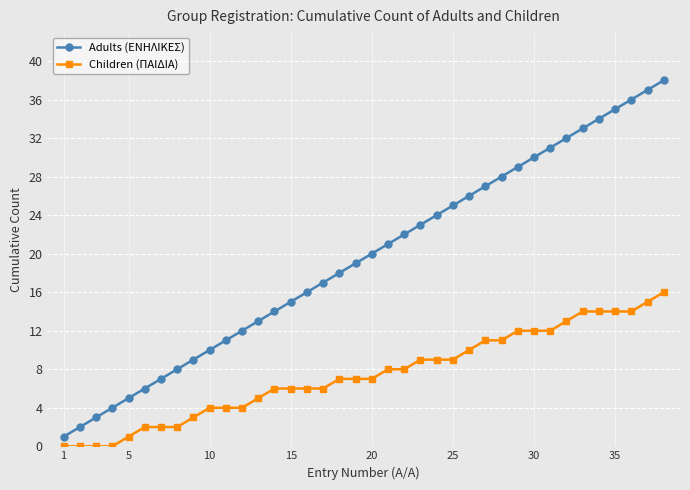

Which series has the largest range (max minus min)?

Adults (ΕΝΗΛΙΚΕΣ)